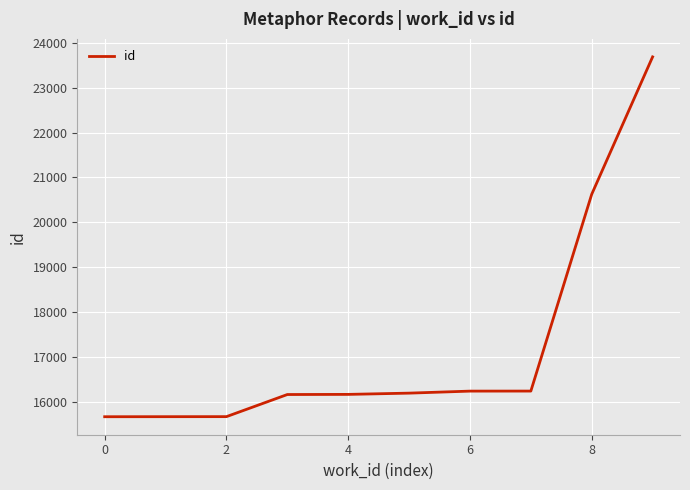

What is the difference between the maximum and minimum values?

8022